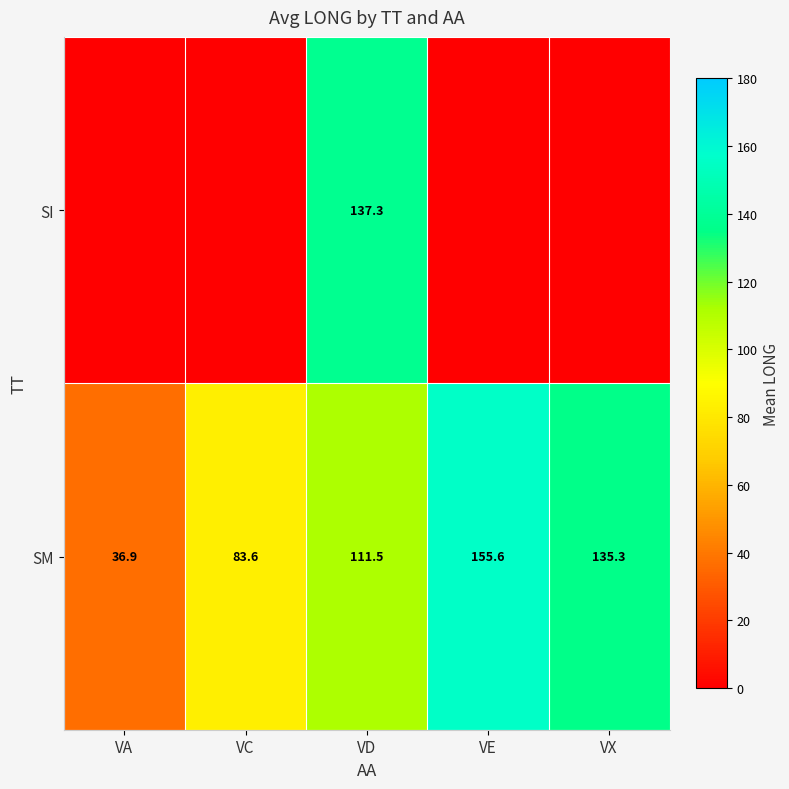

How many values in the SM series exceed 111?

3